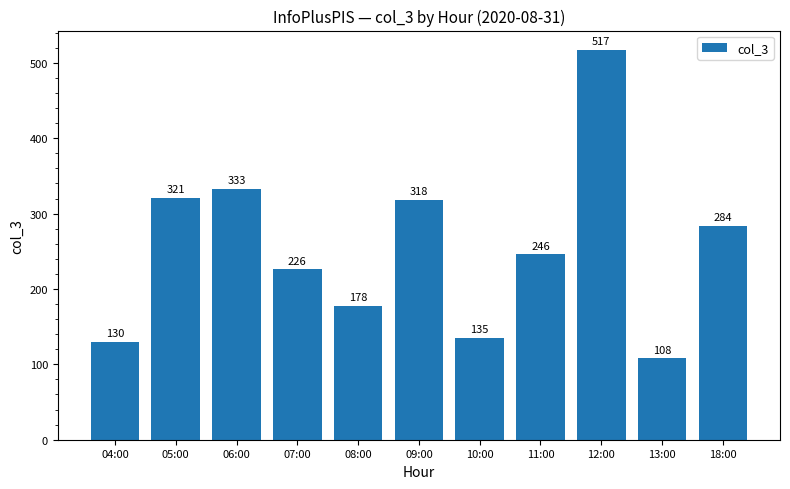

What is the label of the 11th bar from the right?

04:00